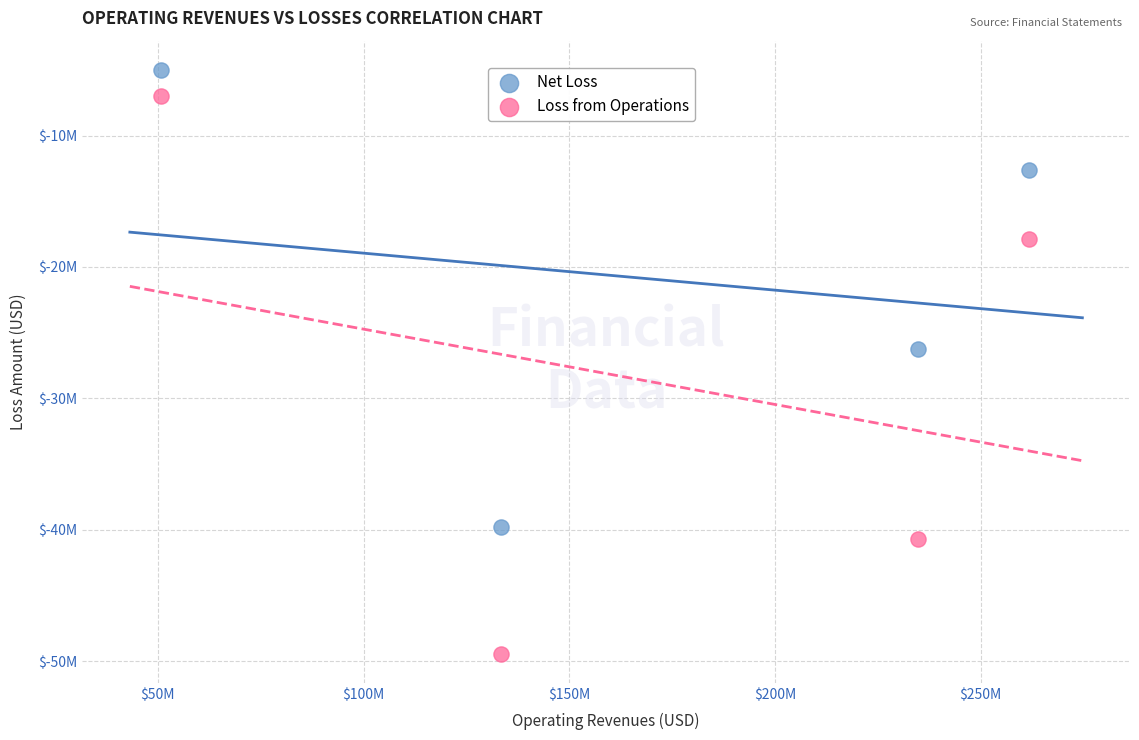

Which series contains the lowest Y value?

Loss from Operations